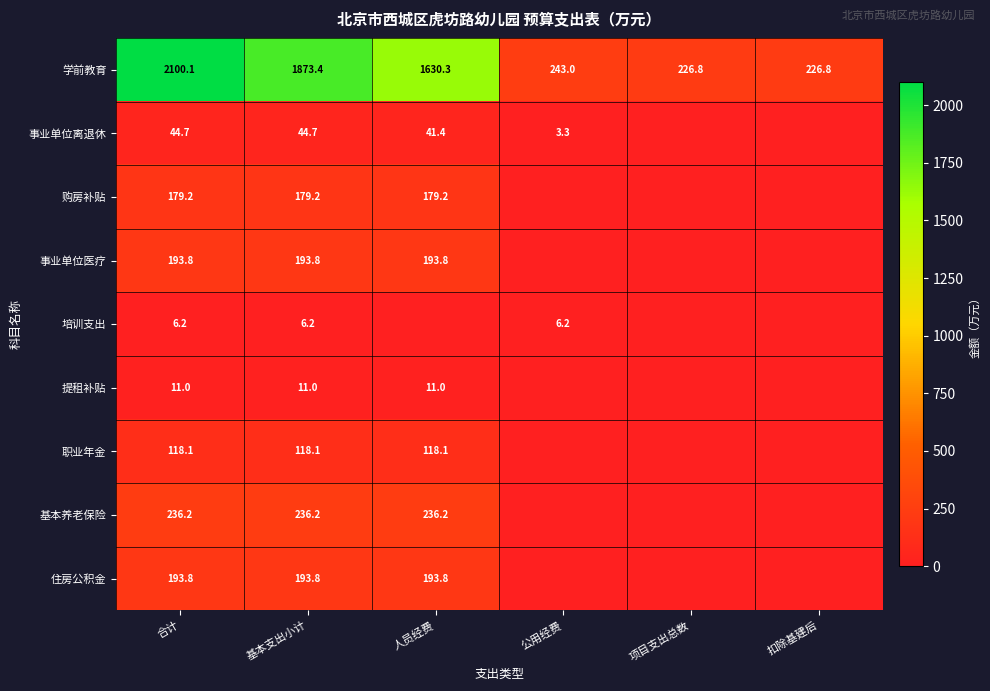

The value of 学前教育 at 人员经费 is 1125.4. True or false?

False